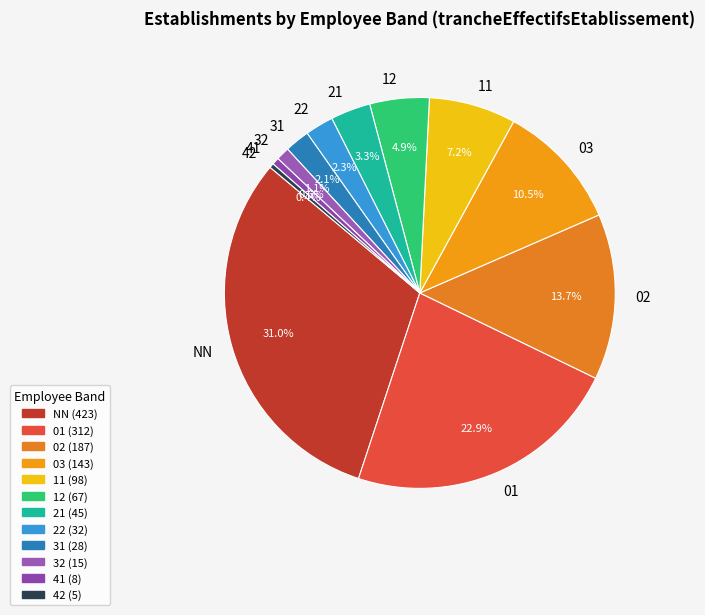

Count the number of slices in the pie.

12